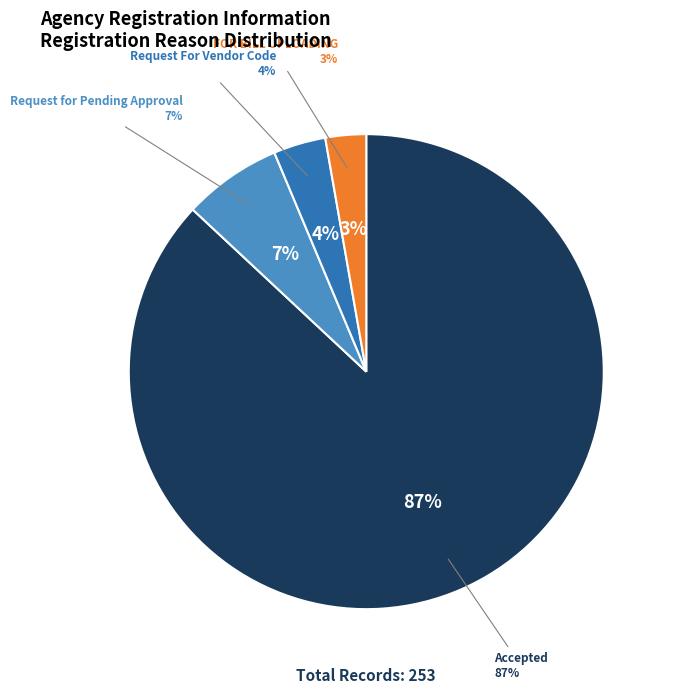

What portion of the pie excludes FOR BILL UPLOADING?

97.2%